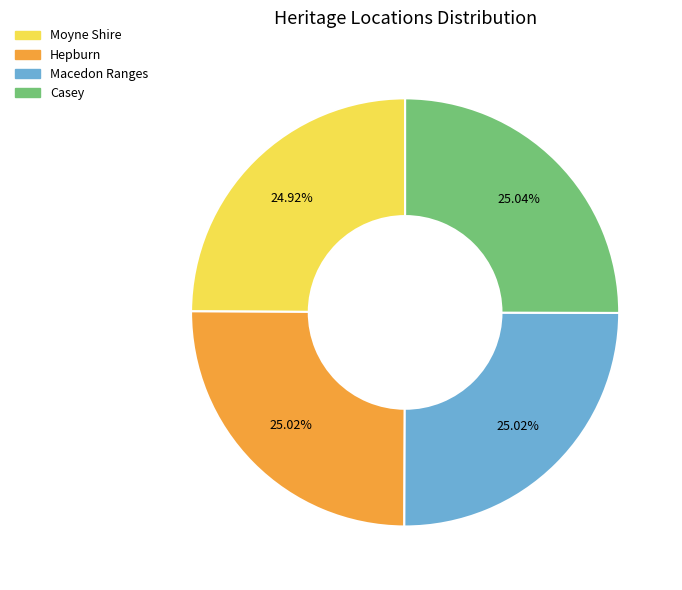

Does Moyne Shire account for over 50% of the chart?

No